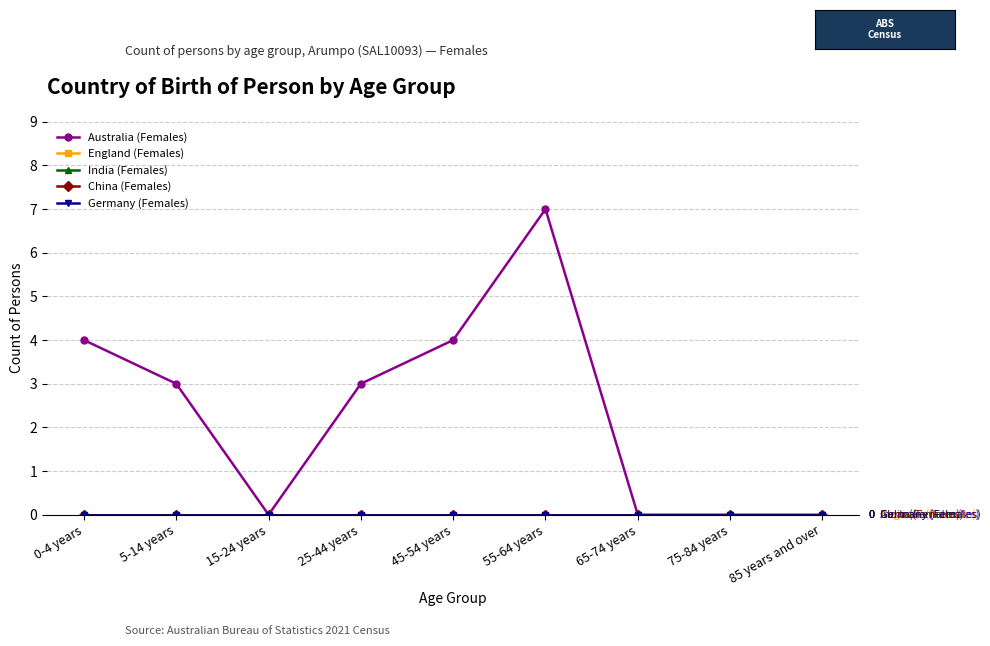

What is the label of the 8th point from the right?

5-14 years